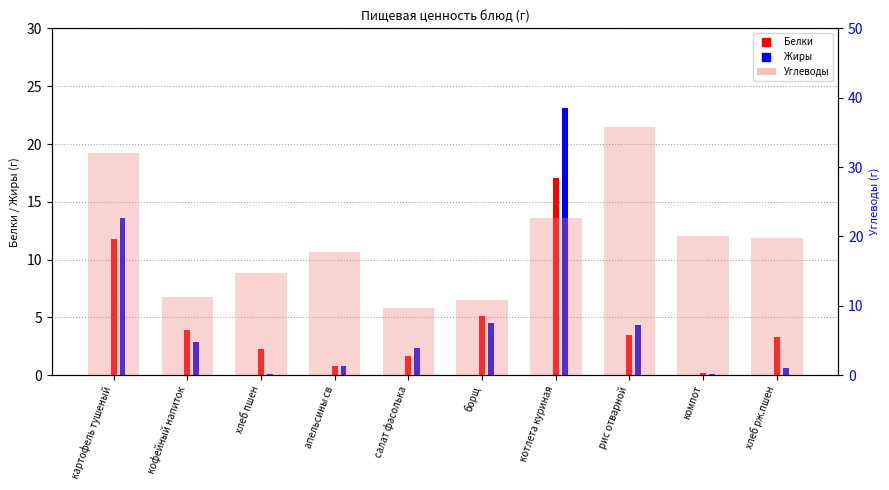

Is it true that Белки equals 5.3 at хлеб рж.пшен?

False